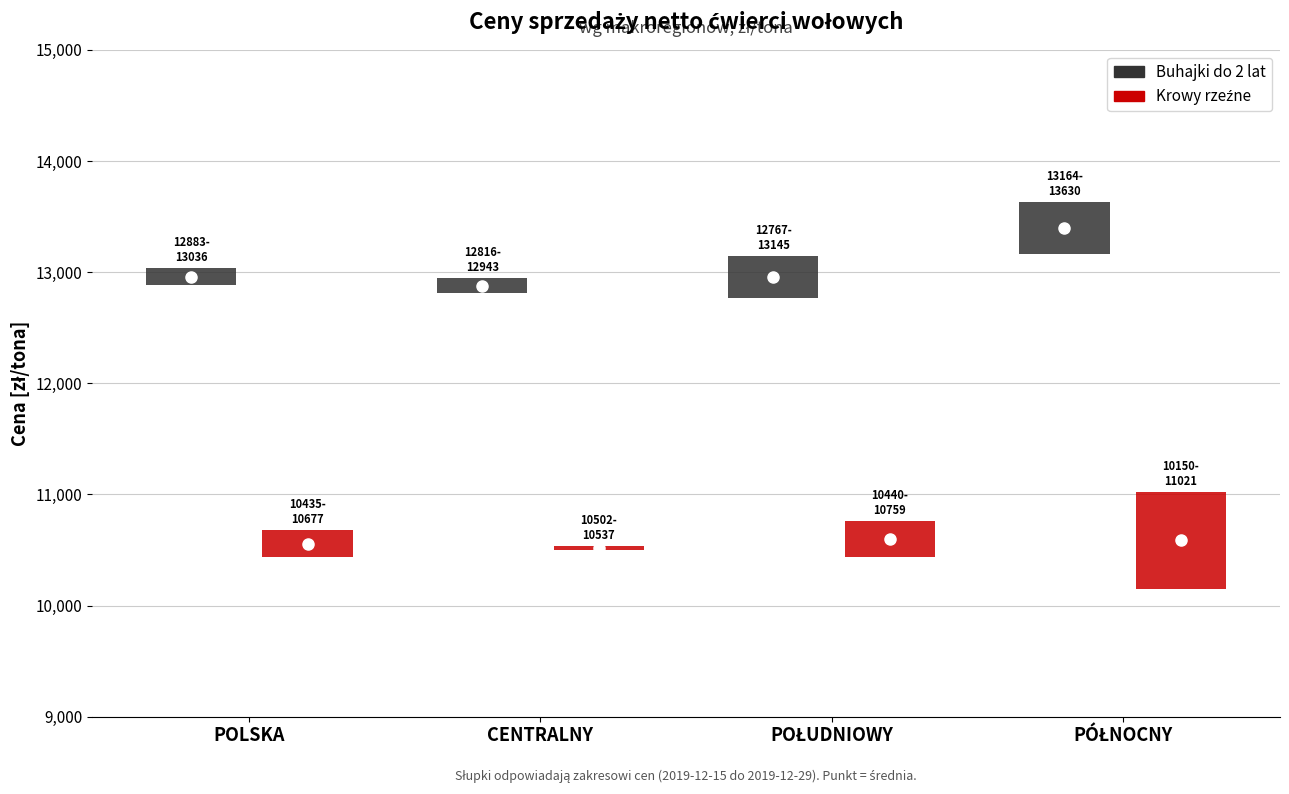

Between PÓŁNOCNY and POLSKA, which is larger?

PÓŁNOCNY